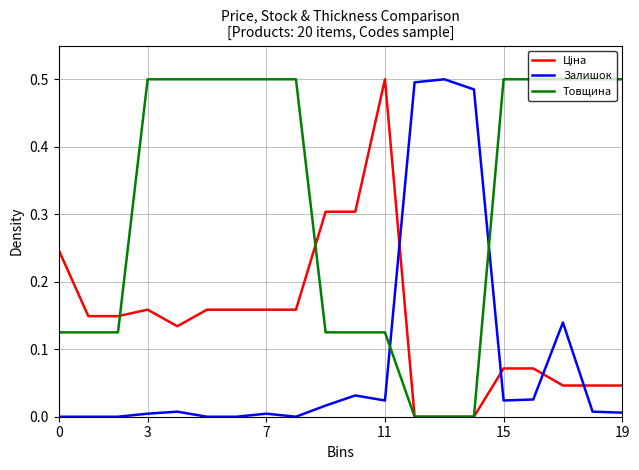

True or false: Товщина and Залишок intersect in this chart.

True